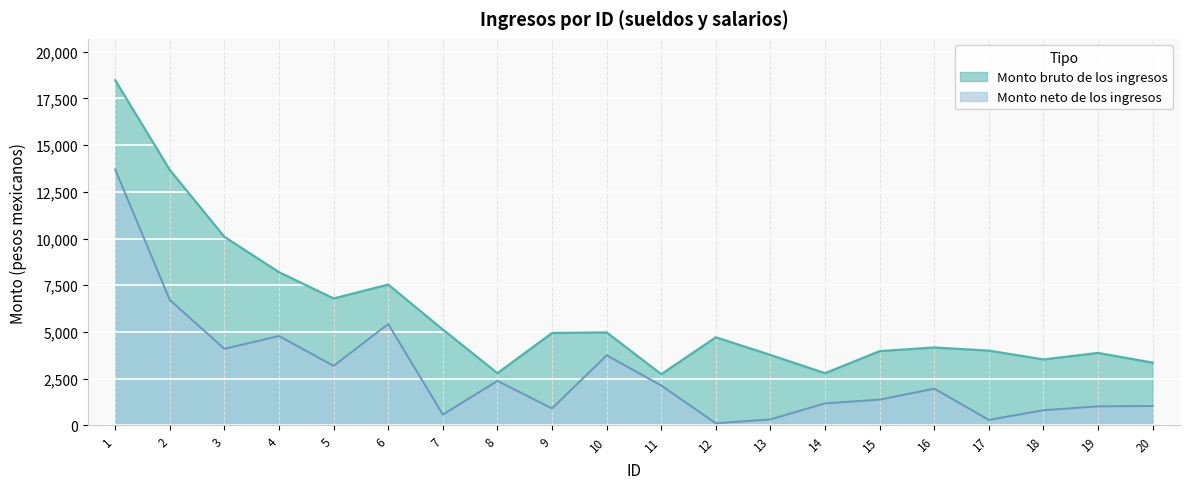

What is the difference between the maximum and minimum values in the Monto bruto de los ingresos series?

15732.6